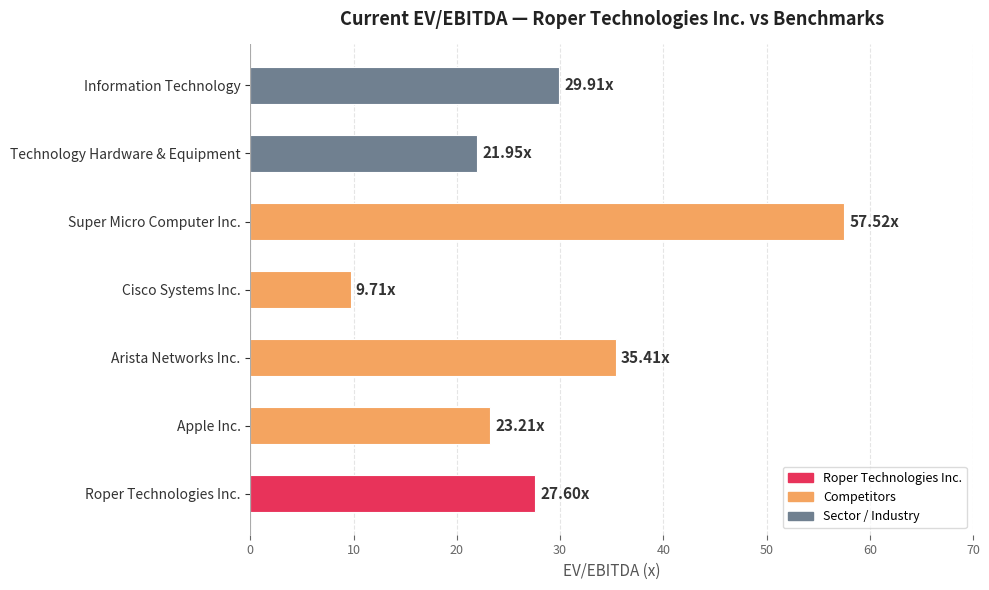

What is the sum of all values?

205.3